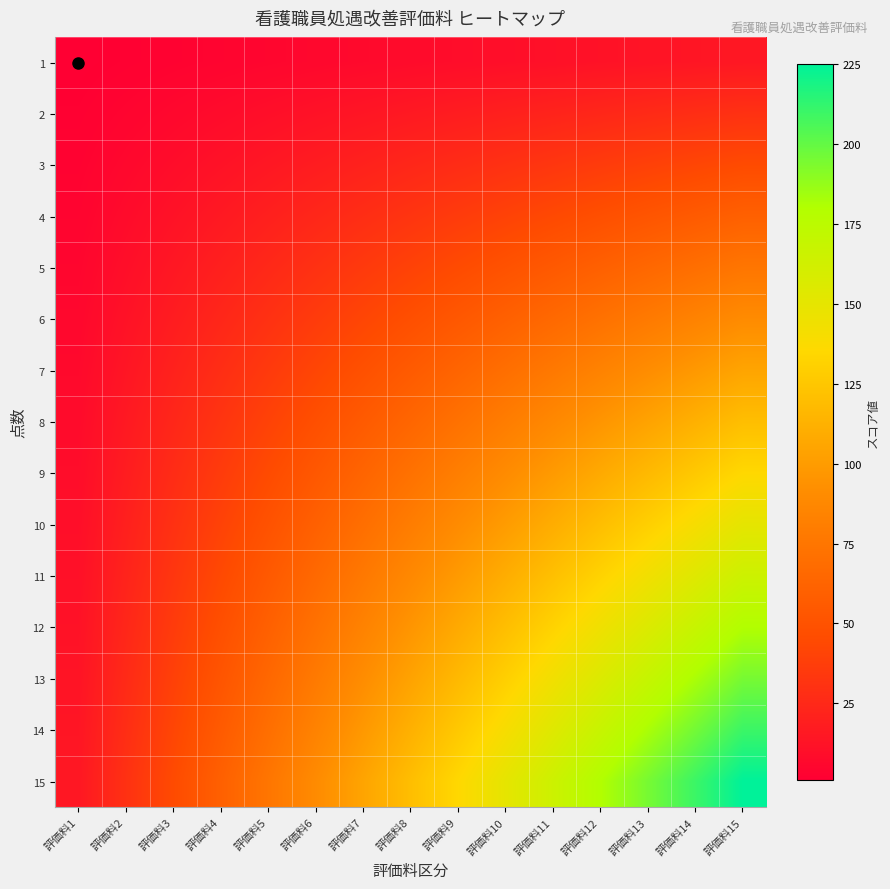

At which category is the sum across all series the highest?

評価料15